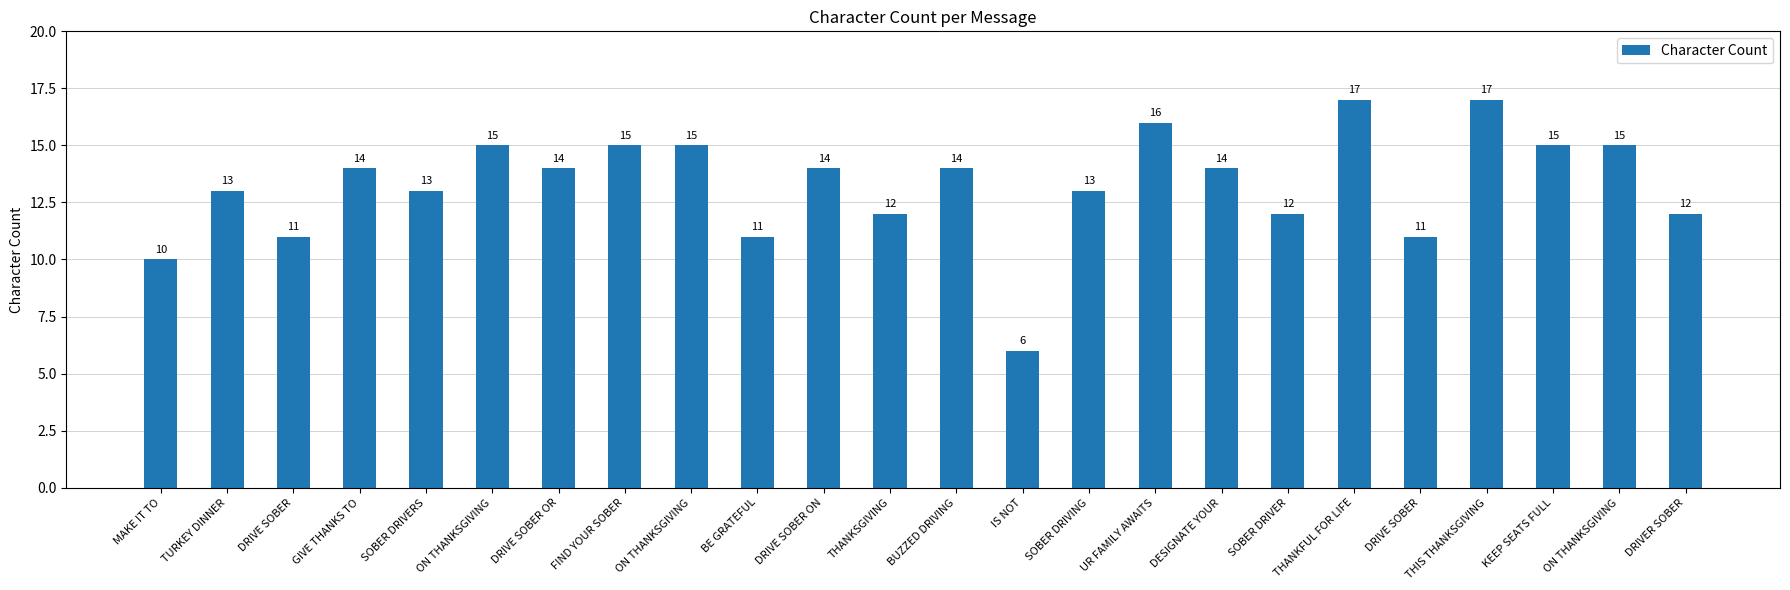

What is the value of the 4th bar from the left?

14